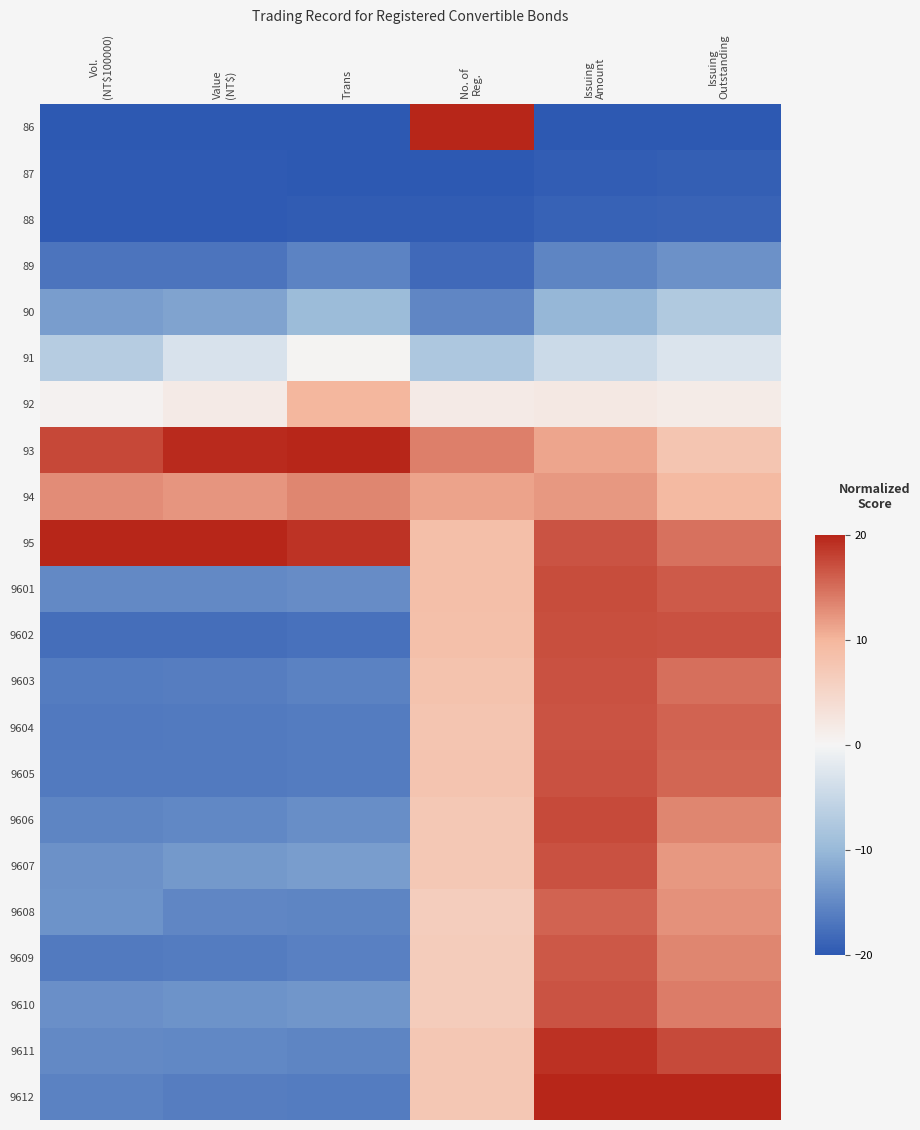

Reading left to right, transcribe all the data shown in this chart.

86: Vol.
(NT$100000)=-20.0	Value
(NT$)=-20.0	Trans=-20.0	No. of
Reg.=20.0	Issuing
Amount=-20.0	Issuing
Outstanding=-20.0
87: Vol.
(NT$100000)=-19.8	Value
(NT$)=-19.8	Trans=-19.9	No. of
Reg.=-20.0	Issuing
Amount=-19.4	Issuing
Outstanding=-19.3
88: Vol.
(NT$100000)=-19.8	Value
(NT$)=-19.8	Trans=-19.7	No. of
Reg.=-19.6	Issuing
Amount=-19.0	Issuing
Outstanding=-18.8
89: Vol.
(NT$100000)=-17.2	Value
(NT$)=-17.1	Trans=-15.5	No. of
Reg.=-18.2	Issuing
Amount=-15.4	Issuing
Outstanding=-14.2
90: Vol.
(NT$100000)=-12.8	Value
(NT$)=-12.2	Trans=-9.6	No. of
Reg.=-15.2	Issuing
Amount=-10.2	Issuing
Outstanding=-7.4
91: Vol.
(NT$100000)=-6.8	Value
(NT$)=-3.0	Trans=0.2	No. of
Reg.=-7.7	Issuing
Amount=-4.5	Issuing
Outstanding=-2.7
92: Vol.
(NT$100000)=0.6	Value
(NT$)=1.7	Trans=9.9	No. of
Reg.=1.6	Issuing
Amount=2.0	Issuing
Outstanding=1.5
93: Vol.
(NT$100000)=17.6	Value
(NT$)=19.6	Trans=20.0	No. of
Reg.=13.9	Issuing
Amount=11.2	Issuing
Outstanding=7.8
94: Vol.
(NT$100000)=13.0	Value
(NT$)=12.3	Trans=13.4	No. of
Reg.=11.3	Issuing
Amount=12.2	Issuing
Outstanding=9.5
95: Vol.
(NT$100000)=20.0	Value
(NT$)=20.0	Trans=19.1	No. of
Reg.=8.7	Issuing
Amount=16.7	Issuing
Outstanding=14.8
9601: Vol.
(NT$100000)=-15.0	Value
(NT$)=-14.9	Trans=-14.6	No. of
Reg.=8.7	Issuing
Amount=17.2	Issuing
Outstanding=16.3
9602: Vol.
(NT$100000)=-17.8	Value
(NT$)=-17.7	Trans=-17.4	No. of
Reg.=8.5	Issuing
Amount=17.2	Issuing
Outstanding=16.9
9603: Vol.
(NT$100000)=-16.4	Value
(NT$)=-16.2	Trans=-15.7	No. of
Reg.=8.1	Issuing
Amount=17.0	Issuing
Outstanding=14.9
9604: Vol.
(NT$100000)=-16.6	Value
(NT$)=-16.4	Trans=-16.4	No. of
Reg.=7.7	Issuing
Amount=16.9	Issuing
Outstanding=15.8
9605: Vol.
(NT$100000)=-16.6	Value
(NT$)=-16.4	Trans=-16.3	No. of
Reg.=7.9	Issuing
Amount=17.0	Issuing
Outstanding=15.6
9606: Vol.
(NT$100000)=-15.4	Value
(NT$)=-15.1	Trans=-14.4	No. of
Reg.=7.3	Issuing
Amount=17.5	Issuing
Outstanding=13.3
9607: Vol.
(NT$100000)=-14.2	Value
(NT$)=-13.4	Trans=-12.9	No. of
Reg.=7.3	Issuing
Amount=17.0	Issuing
Outstanding=12.1
9608: Vol.
(NT$100000)=-13.9	Value
(NT$)=-15.2	Trans=-15.4	No. of
Reg.=6.3	Issuing
Amount=15.8	Issuing
Outstanding=12.5
9609: Vol.
(NT$100000)=-16.5	Value
(NT$)=-16.3	Trans=-15.9	No. of
Reg.=6.7	Issuing
Amount=16.5	Issuing
Outstanding=13.4
9610: Vol.
(NT$100000)=-14.3	Value
(NT$)=-14.0	Trans=-13.7	No. of
Reg.=6.6	Issuing
Amount=16.9	Issuing
Outstanding=14.0
9611: Vol.
(NT$100000)=-14.9	Value
(NT$)=-15.1	Trans=-15.4	No. of
Reg.=7.5	Issuing
Amount=19.1	Issuing
Outstanding=17.5
9612: Vol.
(NT$100000)=-15.8	Value
(NT$)=-16.2	Trans=-16.4	No. of
Reg.=7.4	Issuing
Amount=20.0	Issuing
Outstanding=20.0